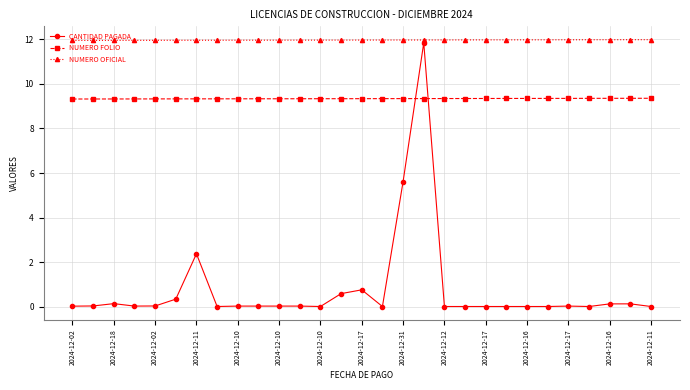

What is the difference between the maximum and minimum values in the CANTIDAD PAGADA series?

11.8